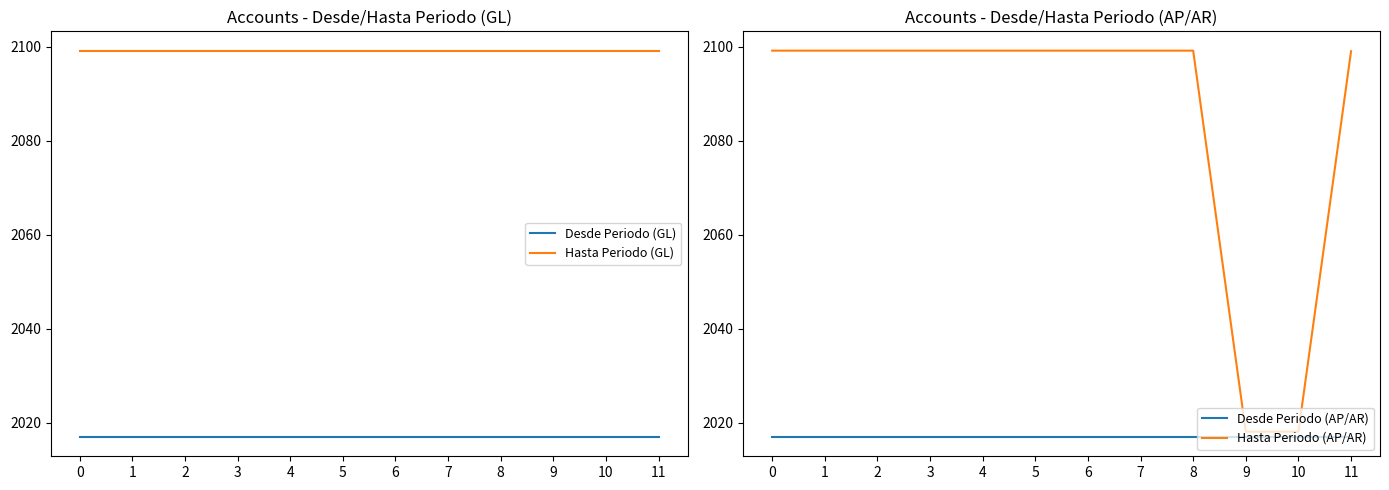

How many lines are shown in the chart?

4